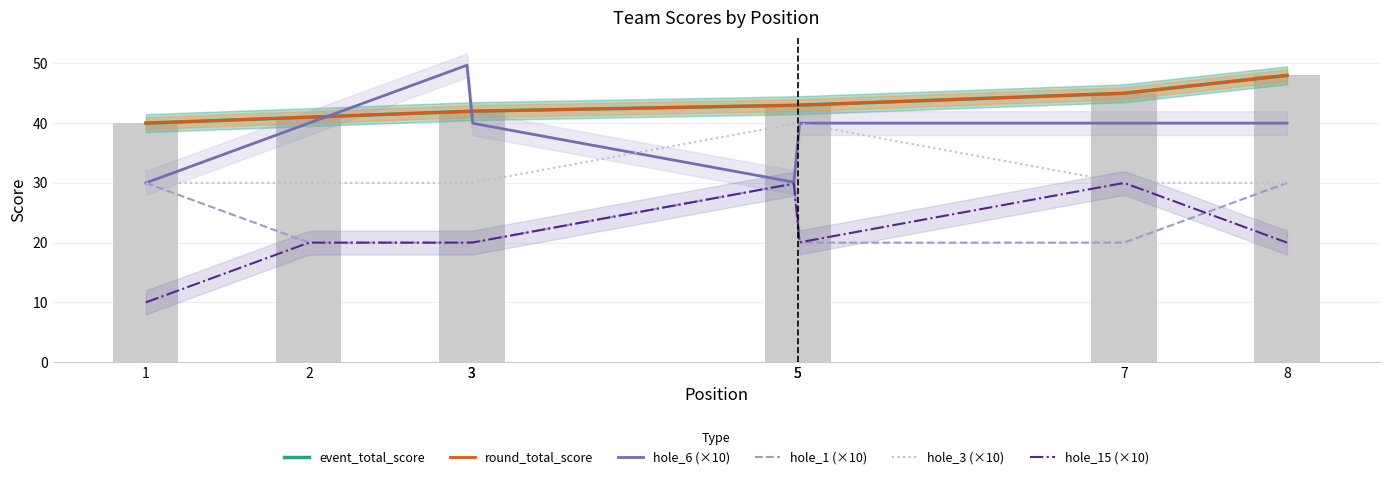

Reading left to right, extract all data points from this chart.

event_total_score: 40	41	42	42	43	43	45	48
round_total_score: 40	41	42	42	43	43	45	48
hole_6: 3	4	5	4	3	4	4	4
hole_15: 1	2	2	2	3	2	3	2
hole_1: 3	2	2	2	3	2	2	3
hole_3: 3	3	3	3	4	4	3	3